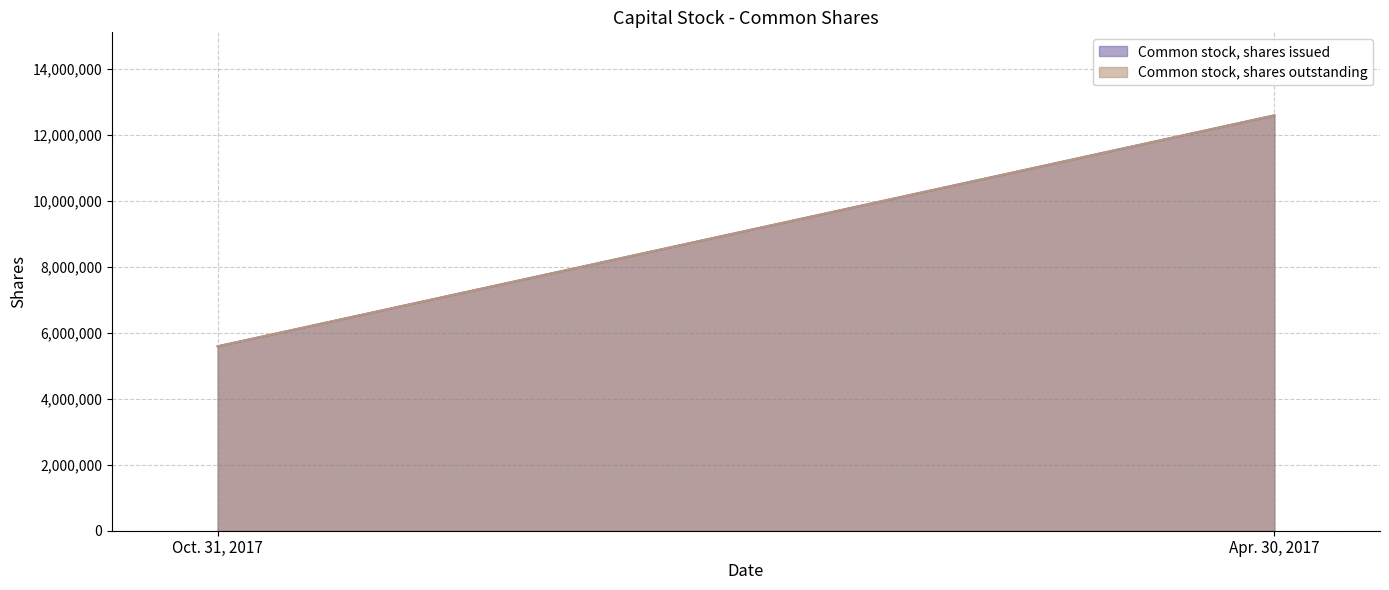

Rank the series by their maximum value, from lowest to highest.

Common stock, shares issued, Common stock, shares outstanding